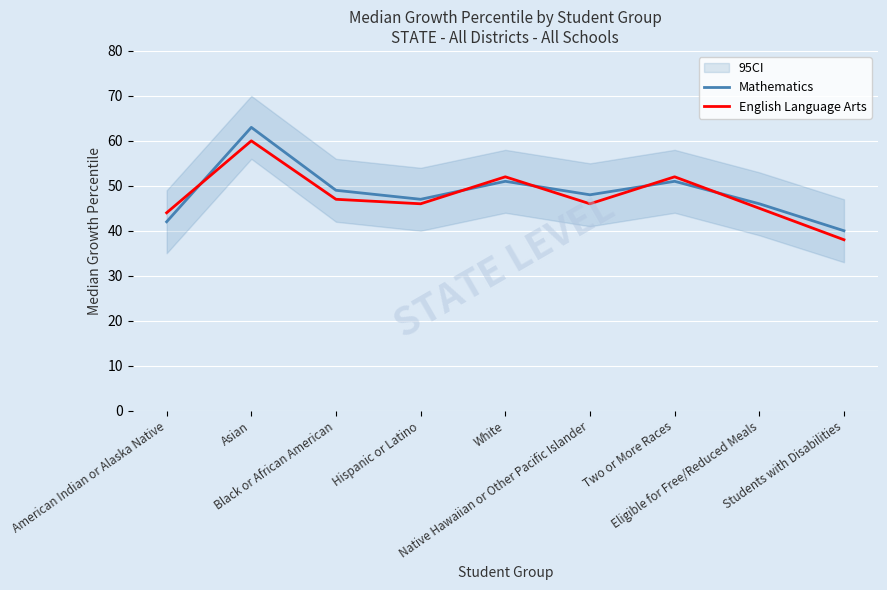

Is it true that English Language Arts equals 60 at Asian?

True